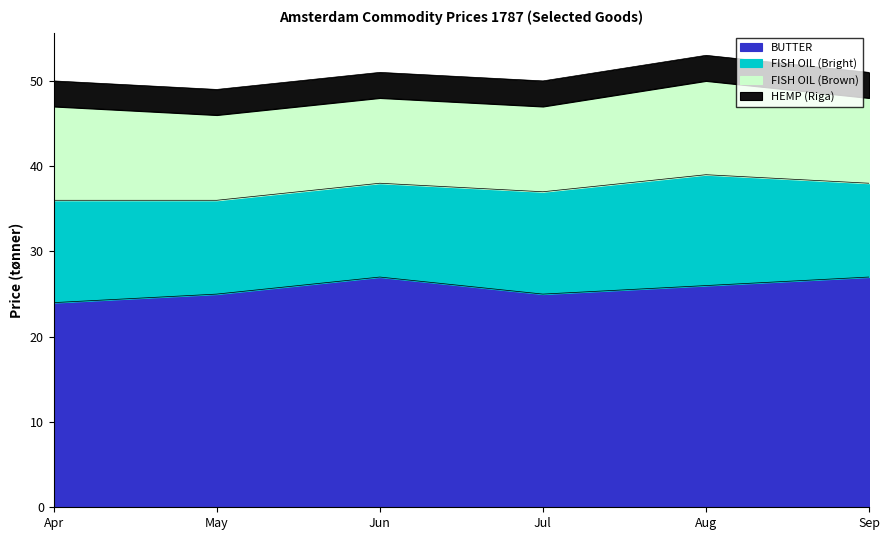

What value does the BUTTER series have at 1787-09-01?

27